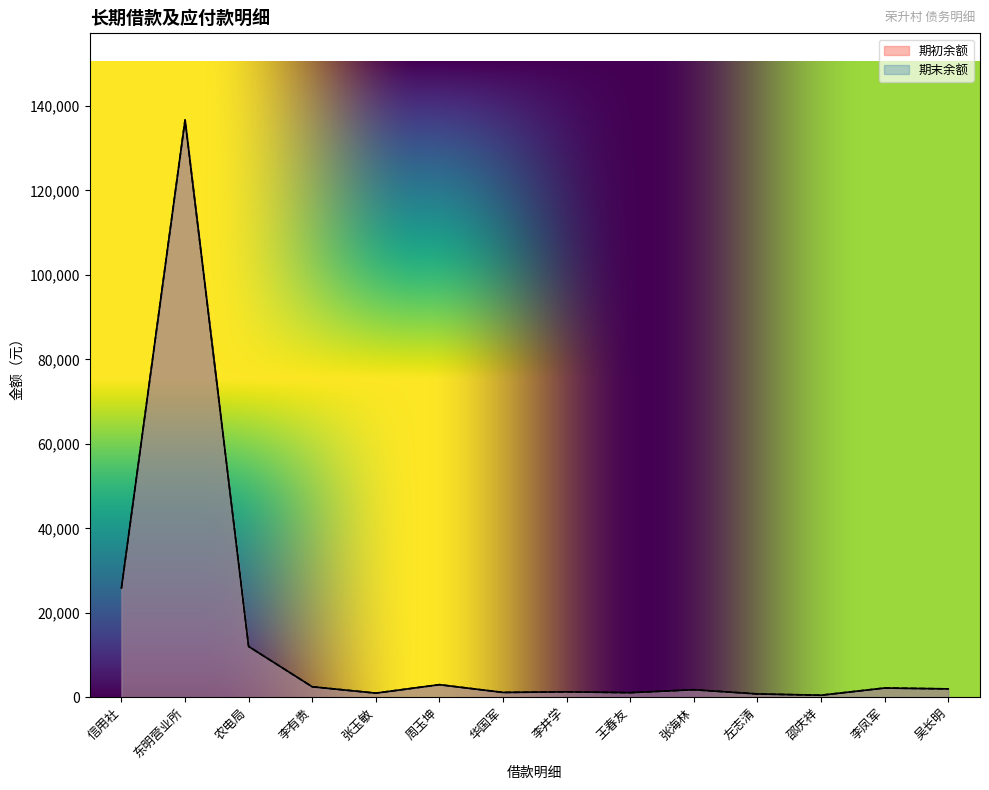

True or false: 期初余额 and 期末余额 intersect in this chart.

False